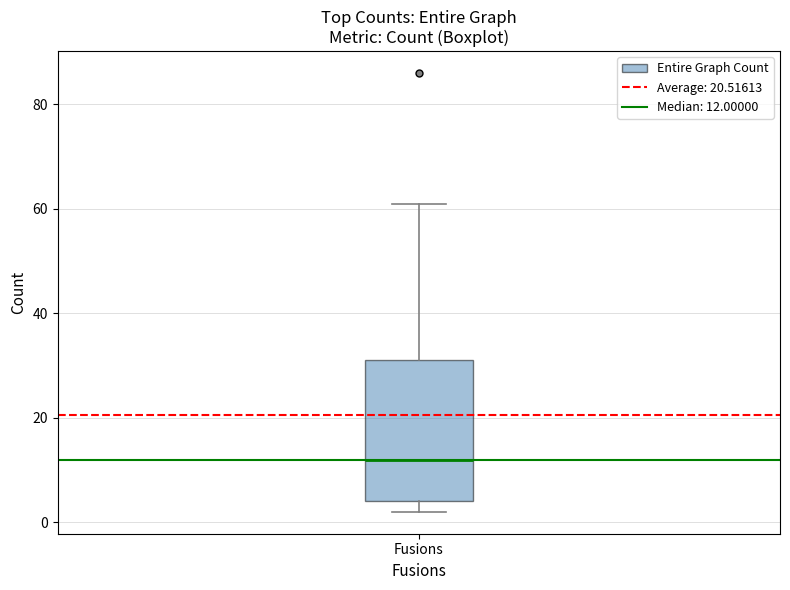

Read this box plot against the y-axis: the position of the median line, the range covered by the box, and the ends of both whiskers. The values are not printed on the chart, so give them approximately, as read against the axis.

median 12, box 4 to 32, whiskers 2 to 62